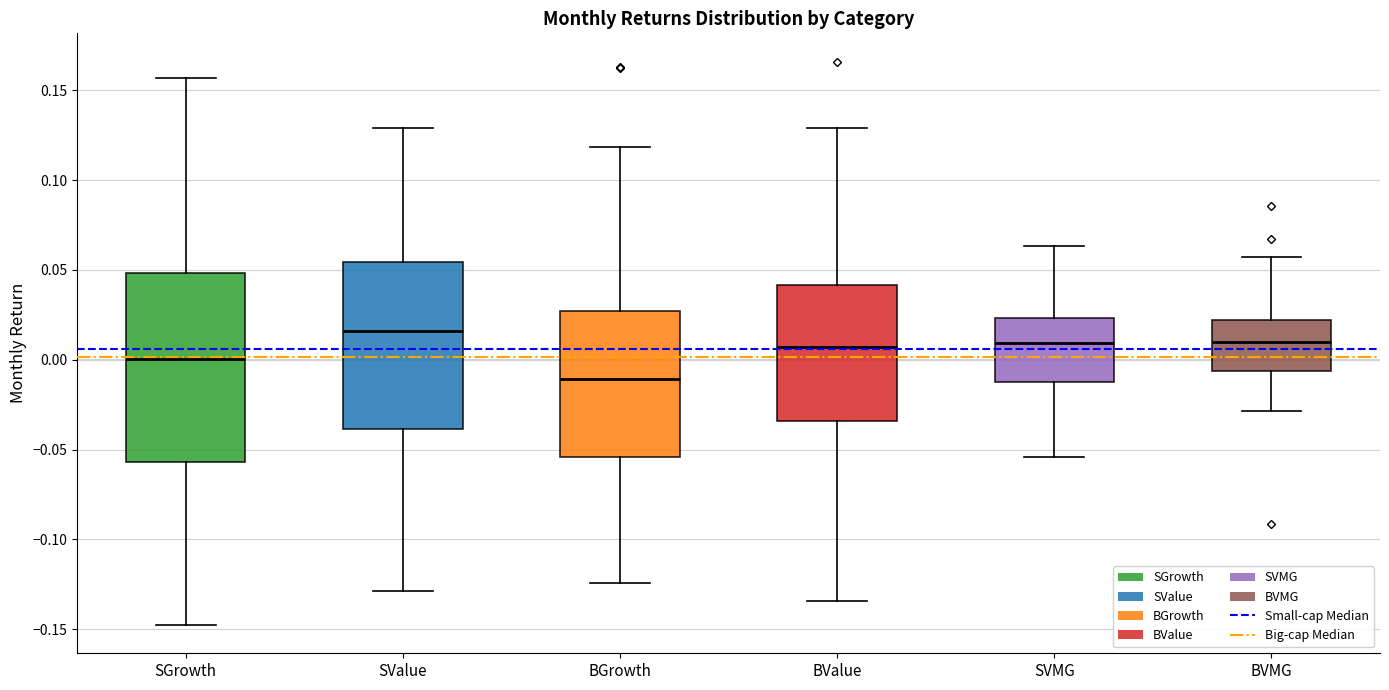

Where does the upper whisker of the box for SGrowth end on the y-axis? The values are not printed on the chart, so give them approximately, as read against the axis.

0.155